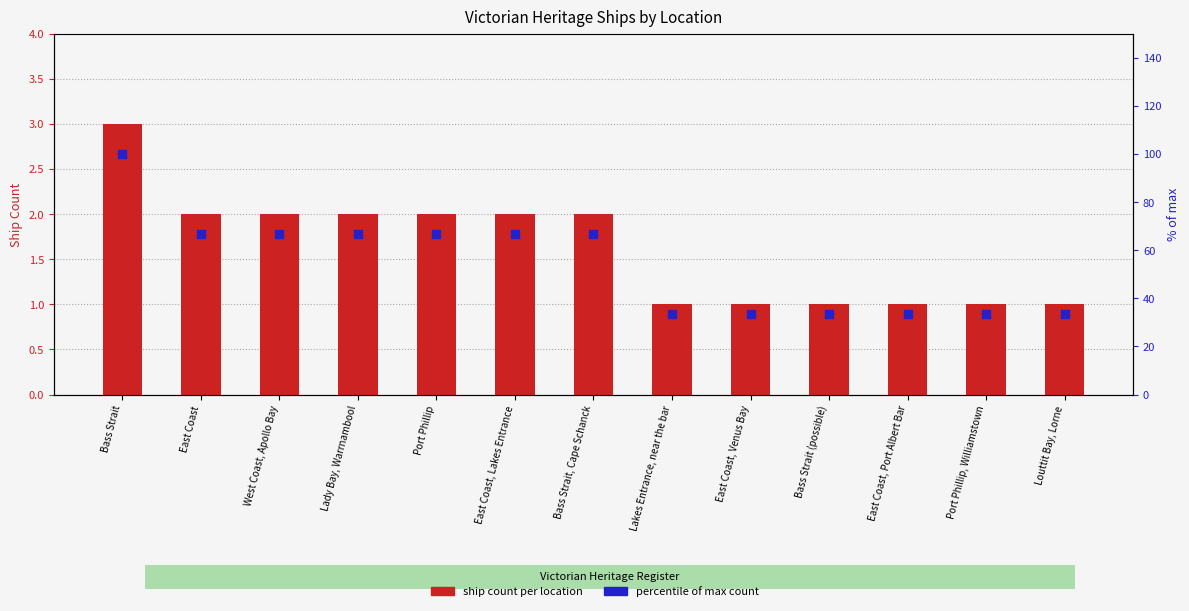

At which category is the sum across all series the highest?

Bass Strait